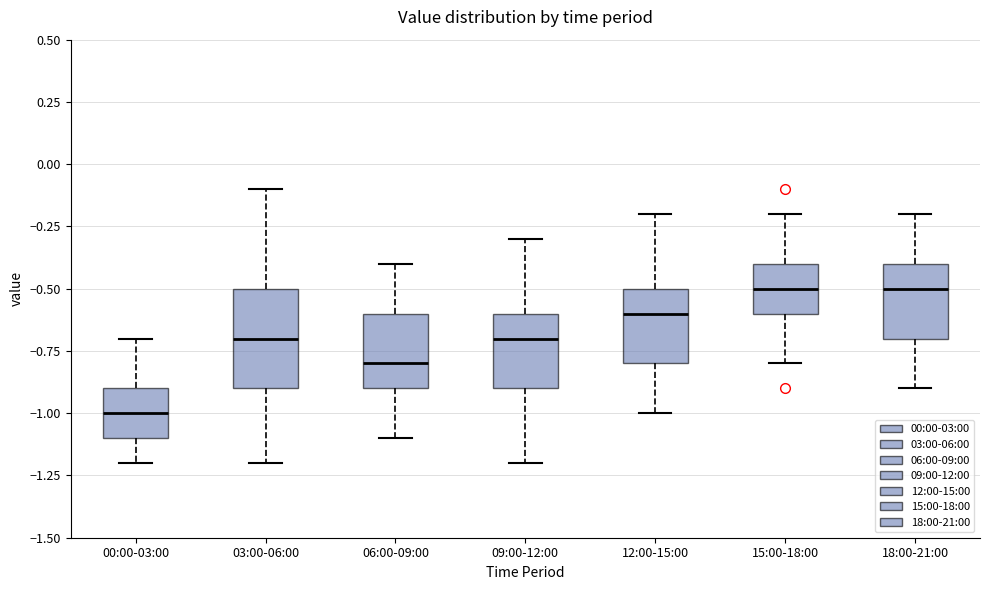

Reading left to right, read every box against the y-axis: the position of its median line, the range the box covers, and the ends of its whiskers. The values are not printed on the chart, so give them approximately, as read against the axis.

00:00-03:00: median -1.0, box -1.1 to -0.9, whiskers -1.2 to -0.7
03:00-06:00: median -0.7, box -0.9 to -0.5, whiskers -1.2 to -0.1
06:00-09:00: median -0.8, box -0.9 to -0.6, whiskers -1.1 to -0.4
09:00-12:00: median -0.7, box -0.9 to -0.6, whiskers -1.2 to -0.3
12:00-15:00: median -0.6, box -0.8 to -0.5, whiskers -1.0 to -0.2
15:00-18:00: median -0.5, box -0.6 to -0.4, whiskers -0.8 to -0.2
18:00-21:00: median -0.5, box -0.7 to -0.4, whiskers -0.9 to -0.2